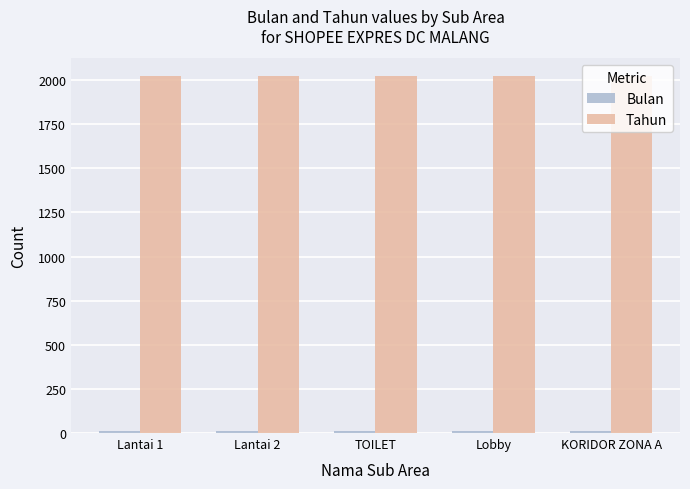

What position from the right is Lantai 1?

5